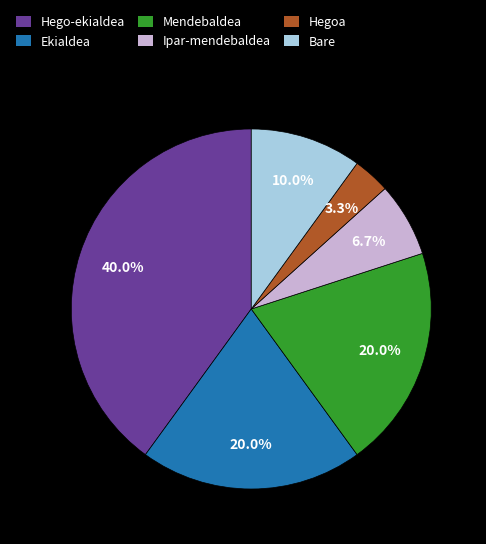

Is the sum of Ekialdea and Hego-ekialdea greater than half?

Yes